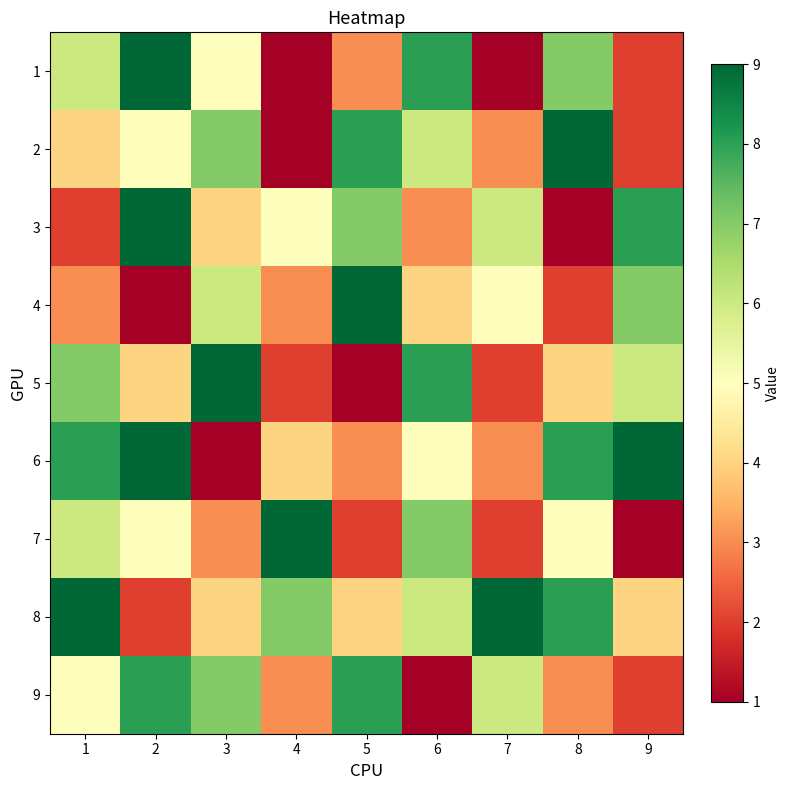

How many categories are shown in the chart?

9